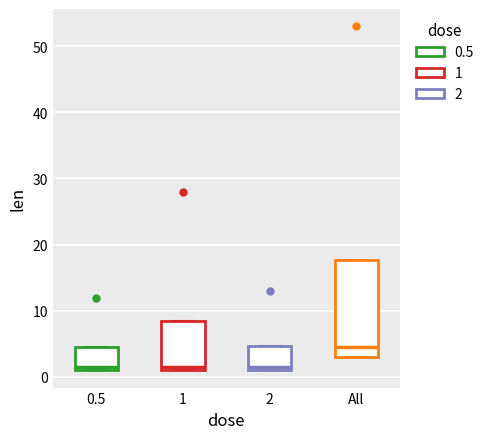

Where is the upper edge of the box for 2 on the y-axis? The values are not printed on the chart, so give them approximately, as read against the axis.

5